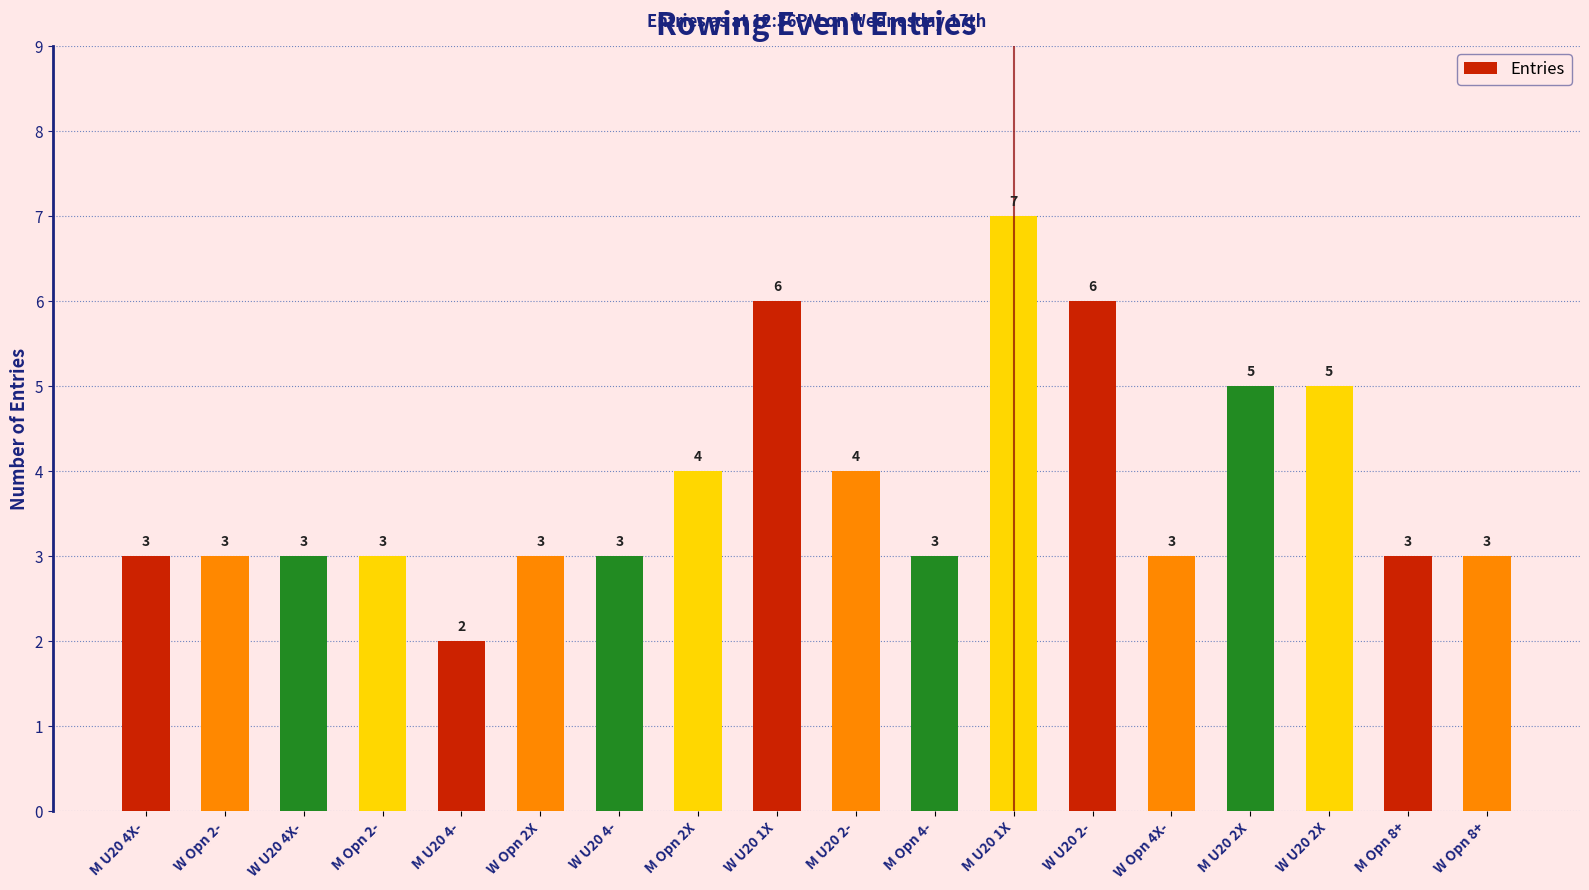

Approximately how many times larger is the value at M Opn 4- compared to M Opn 2-?

1.0